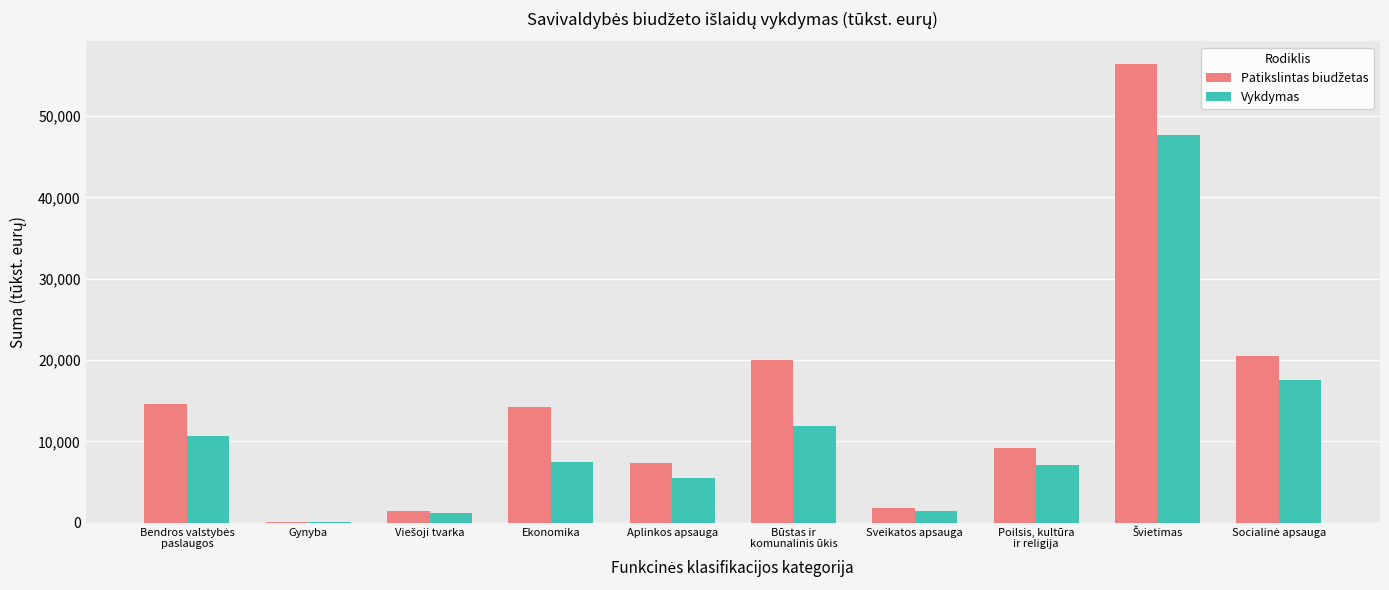

What is the highest value of the Vykdymas series?

47681.5